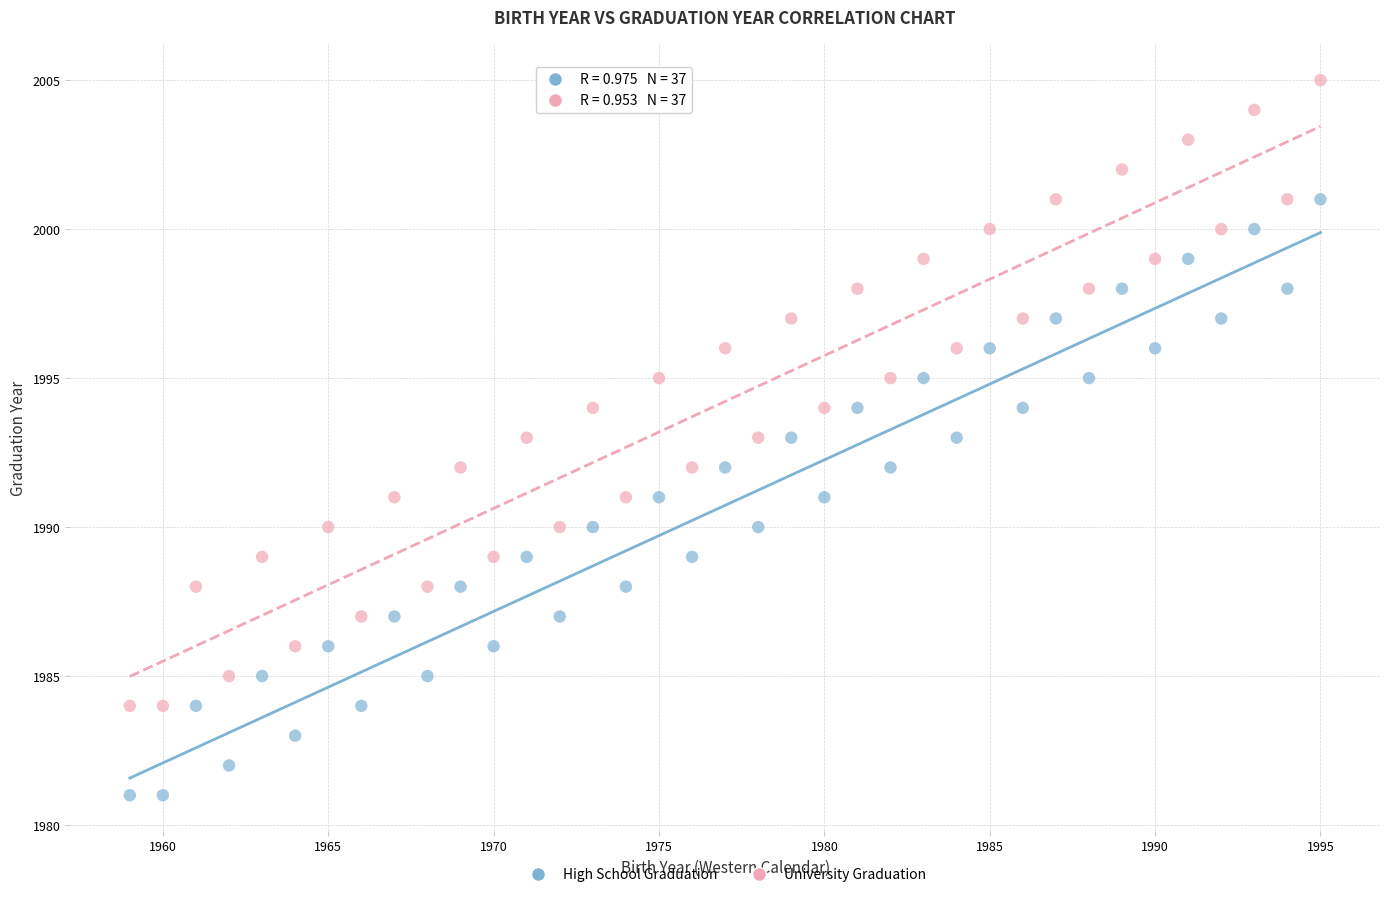

Which series contains the lowest Y value?

High School Graduation